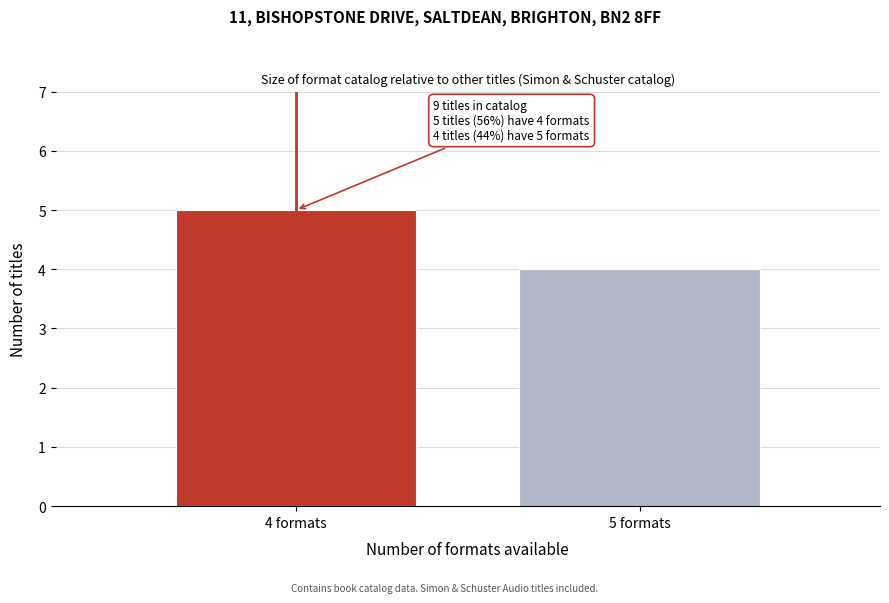

Reading left to right, list all the values displayed in this chart.

5	4